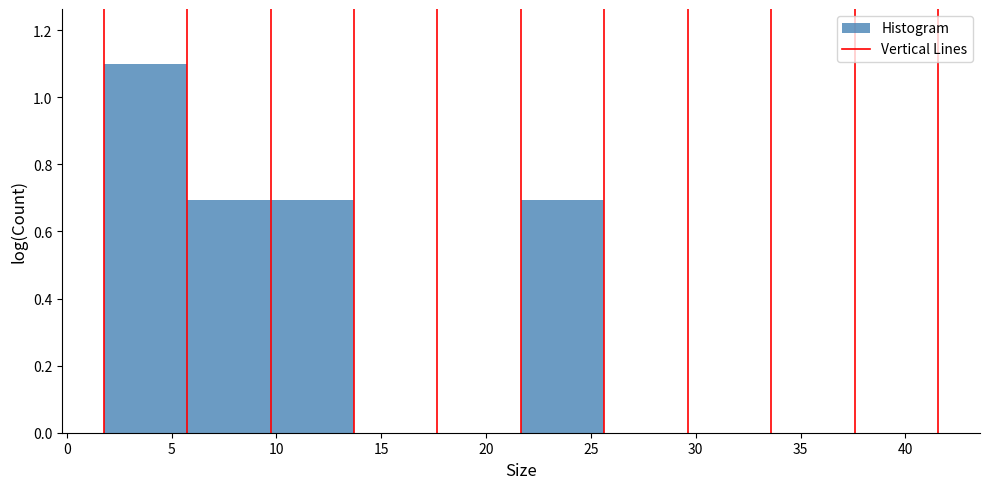

How tall is the bar that spans 9.5 to 13.5 on the x-axis? Neither the bar edges nor the heights are printed on the chart, so give them approximately, as read against the axes.

0.7